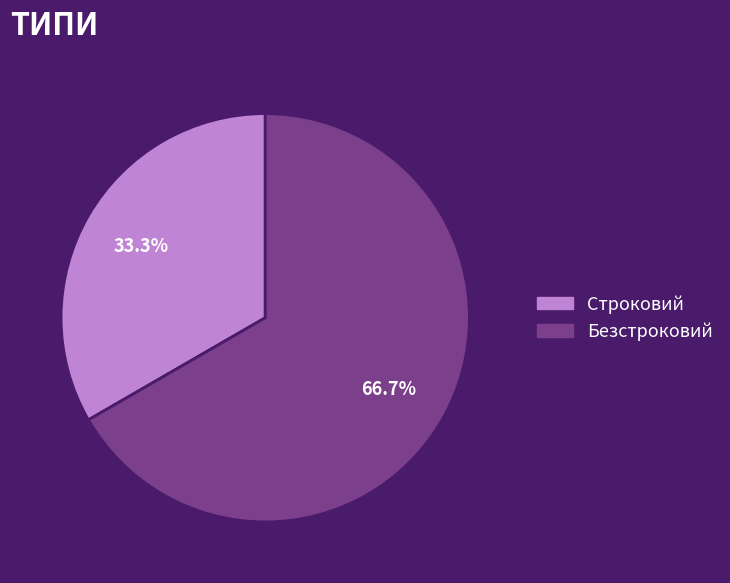

Combined, do Безстроковий and Строковий account for over 50%?

Yes